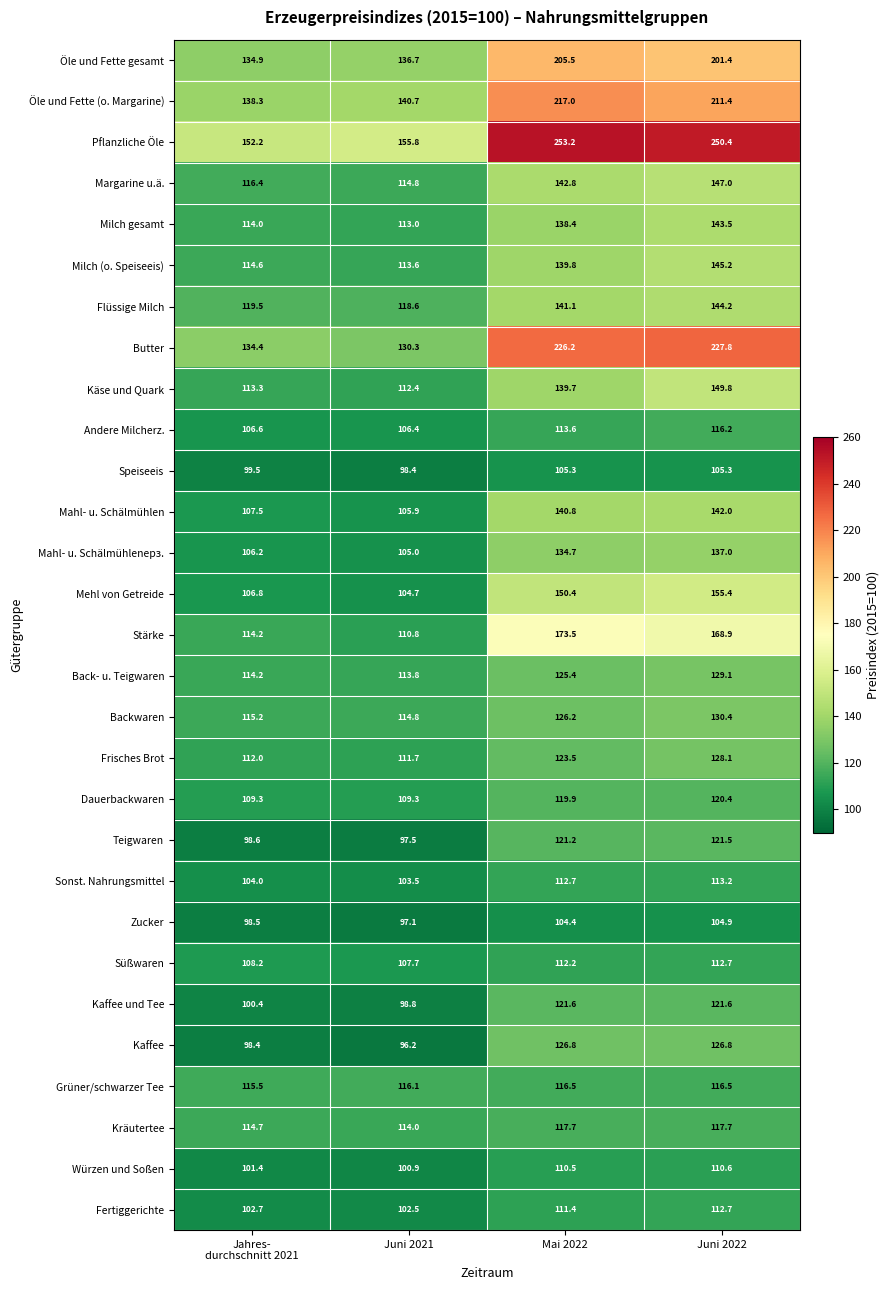

What value does the Würzen und Soßen series have at Mai 2022?

110.5